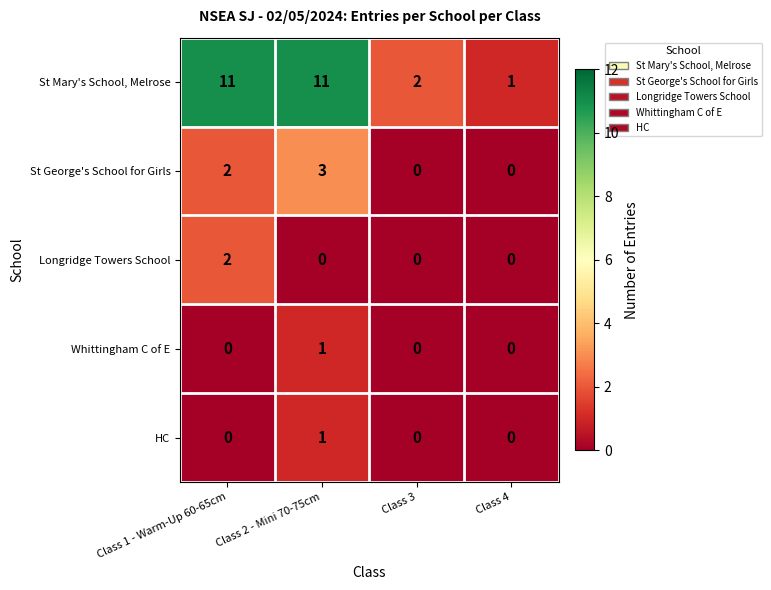

At how many categories does at least one series exceed 0?

4